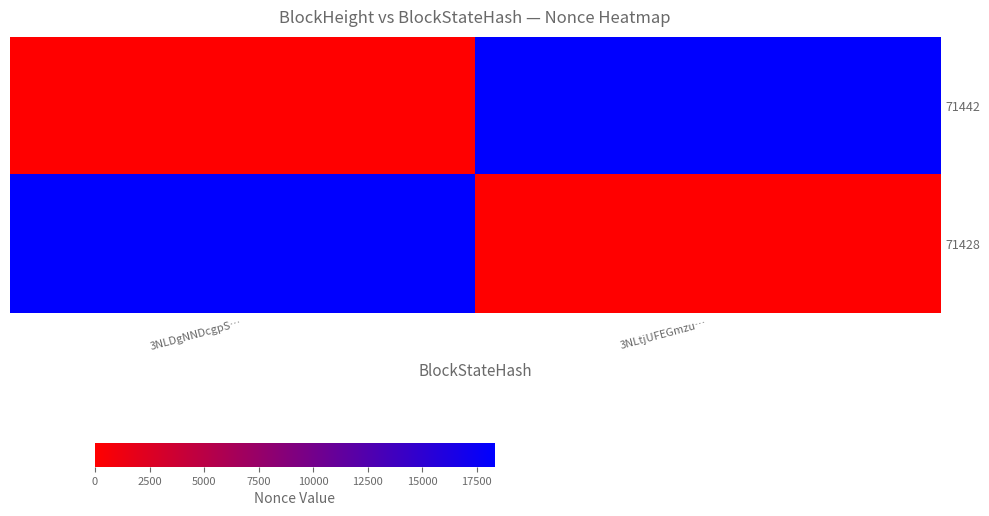

Reading right to left, transcribe all the data shown in this chart.

71442: 3NLtjUFEGmzu…=18339	3NLDgNNDcgpS…=0
71428: 3NLtjUFEGmzu…=0	3NLDgNNDcgpS…=18339